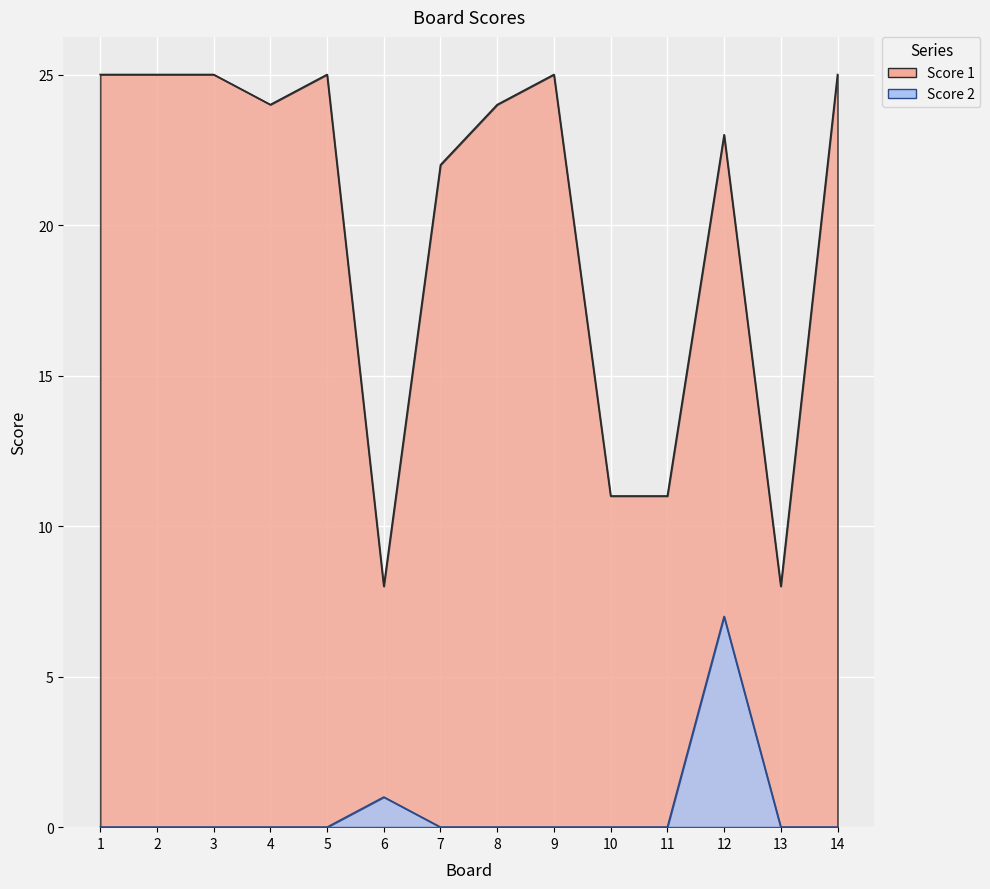

What is the approximate value of Score 1 at 13, to the nearest 10?

10